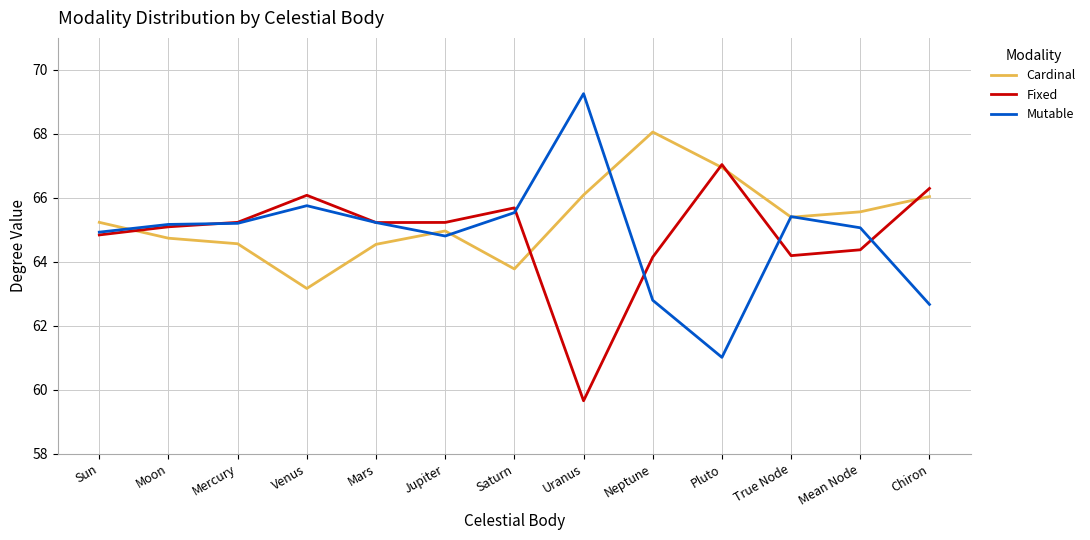

The Mutable series shows 64.9 at Sun. True or false?

True